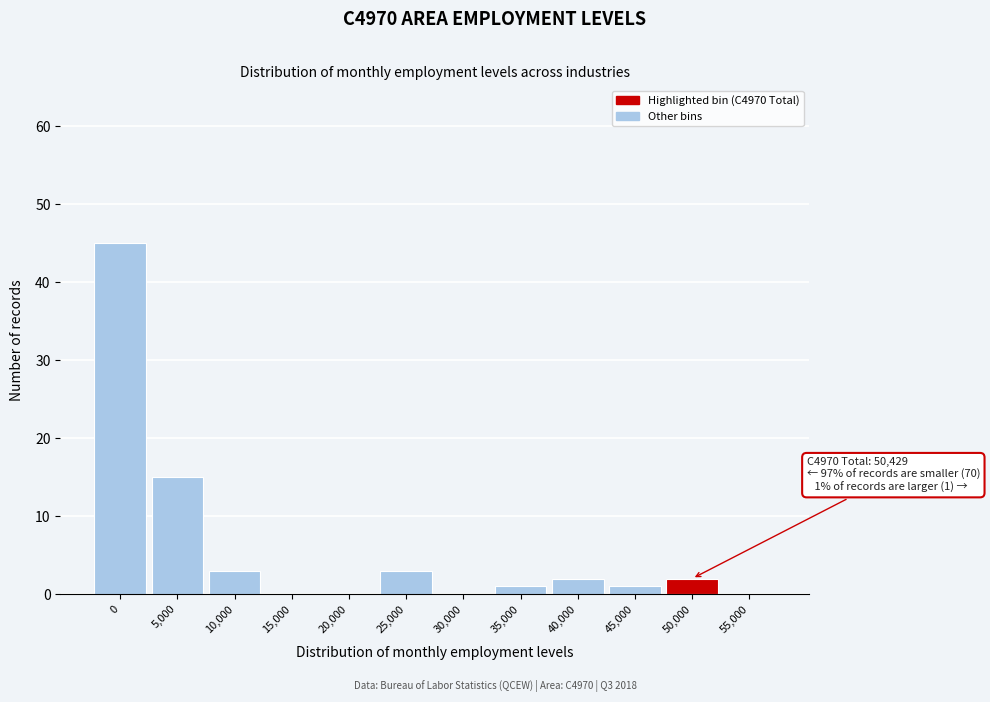

Reading left to right, extract all data points from this chart.

0=45	5,000=15	10,000=3	15,000=0	20,000=0	25,000=3	30,000=0	35,000=1	40,000=2	45,000=1	50,000=2	55,000=0